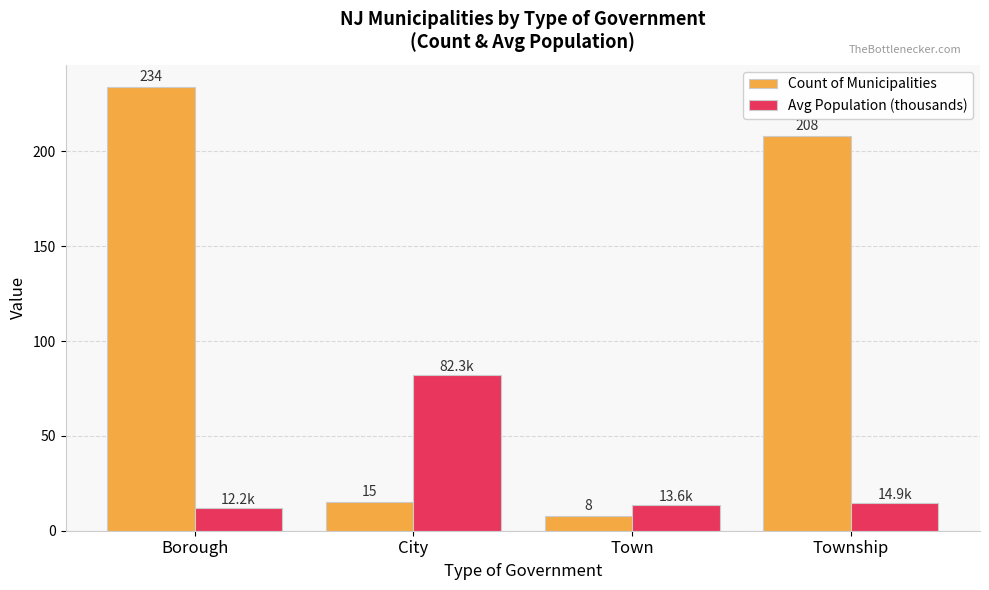

Which series has the largest range (max minus min)?

Count of Municipalities